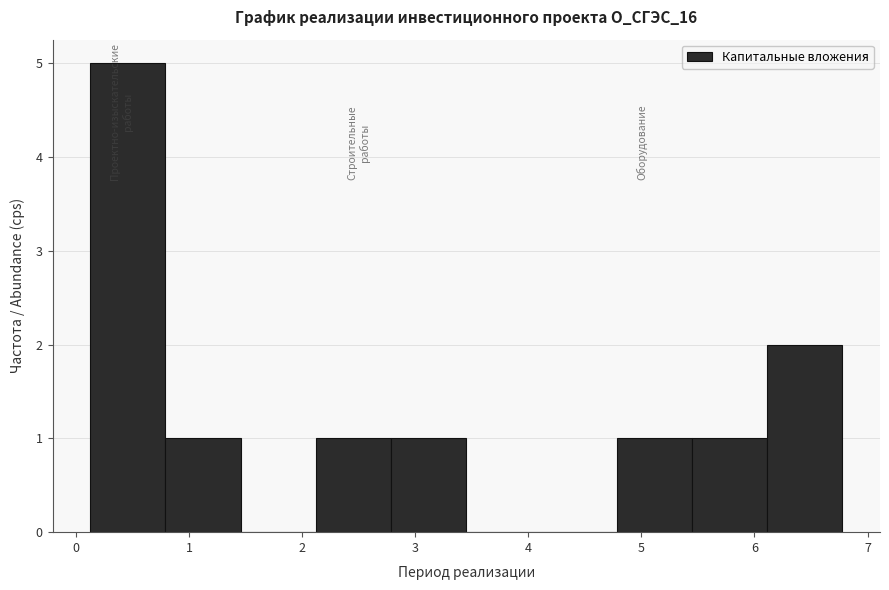

What is the height of the bar covering 4.8 to 5.4 on the x-axis? Neither the bar edges nor the heights are printed on the chart, so give them approximately, as read against the axes.

1